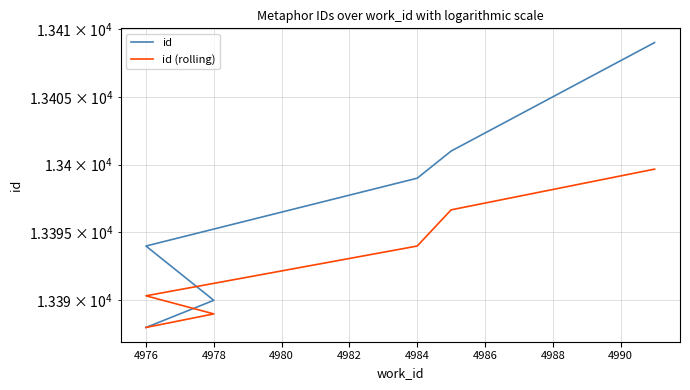

What is the value of the id (rolling) point at the 3rd from the left?

13389.0